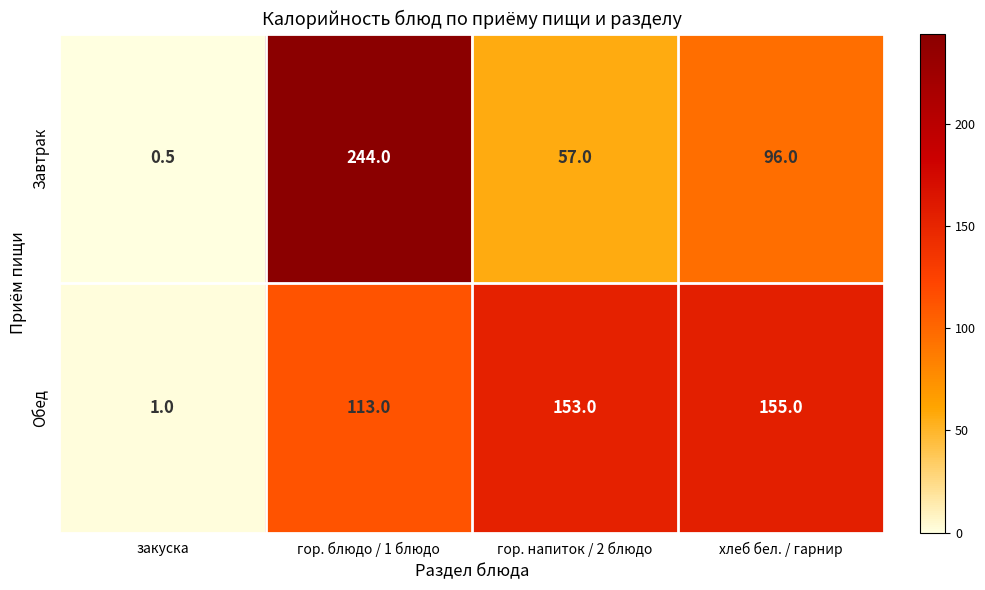

Which series has the widest spread of values?

Завтрак